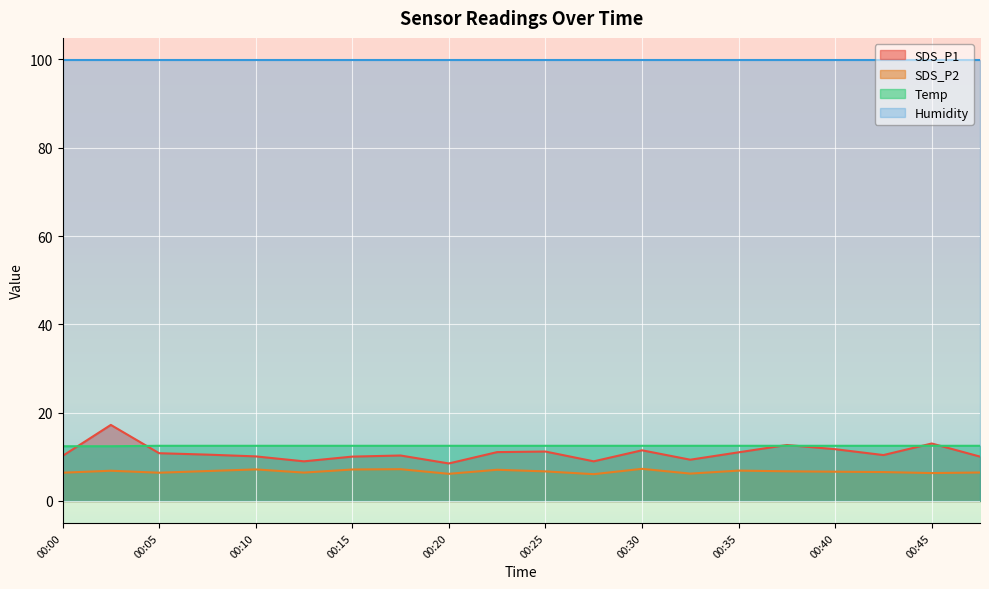

At how many categories does at least one series exceed 16?

20